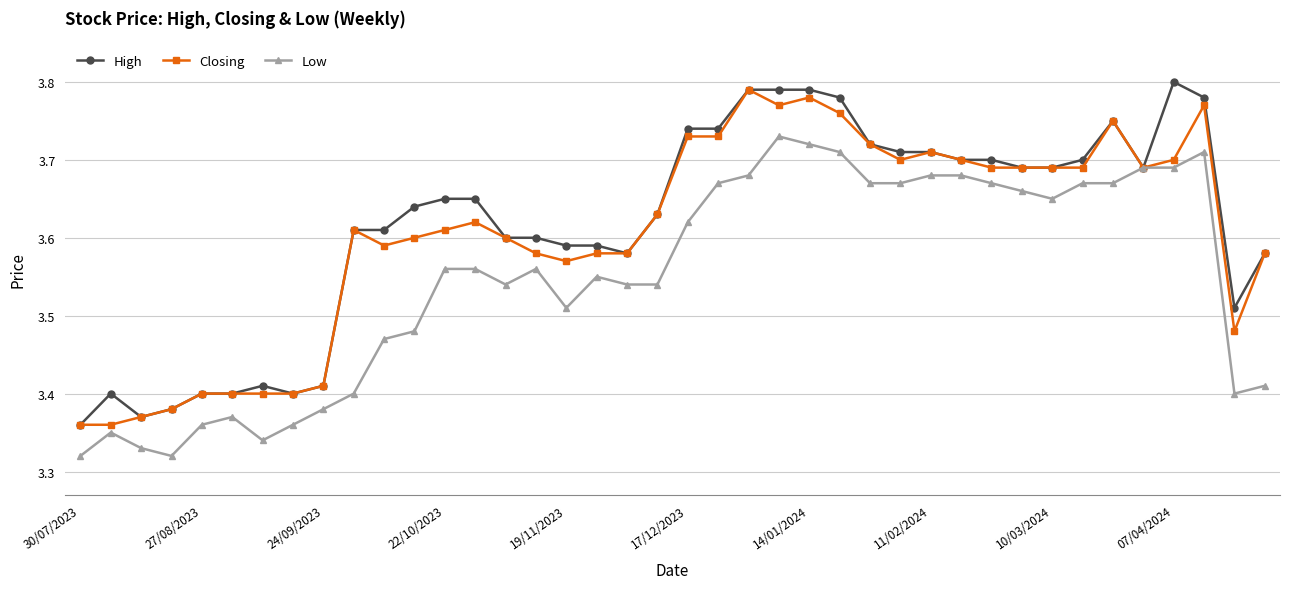

At how many categories does at least one series exceed 3?

40